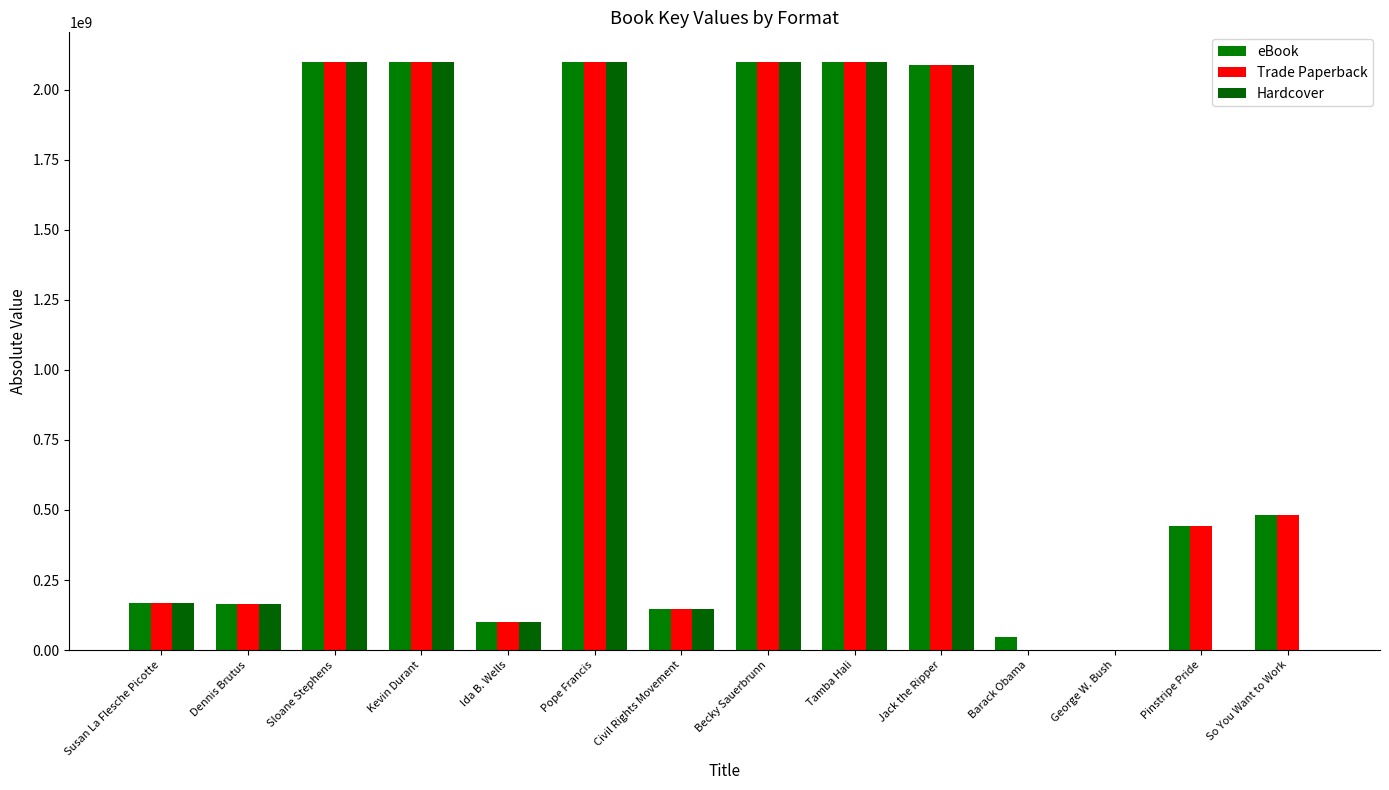

What are all the series names shown in the legend?

eBook, Trade Paperback, Hardcover